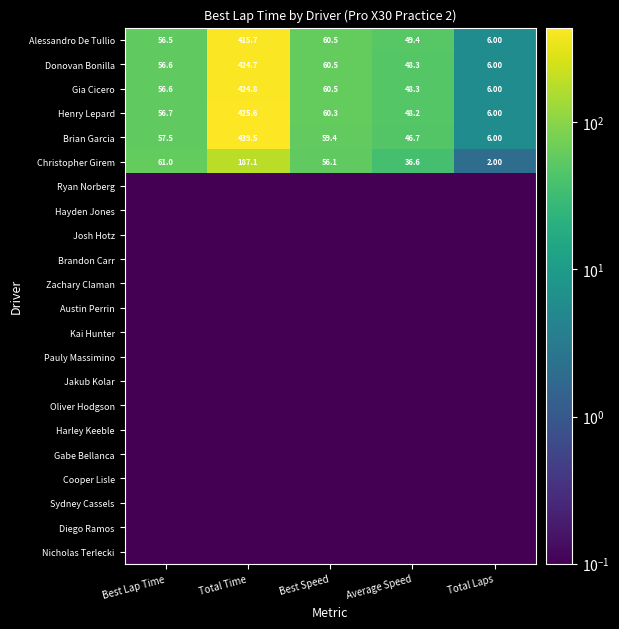

What is the maximum value shown in the chart?

439.5